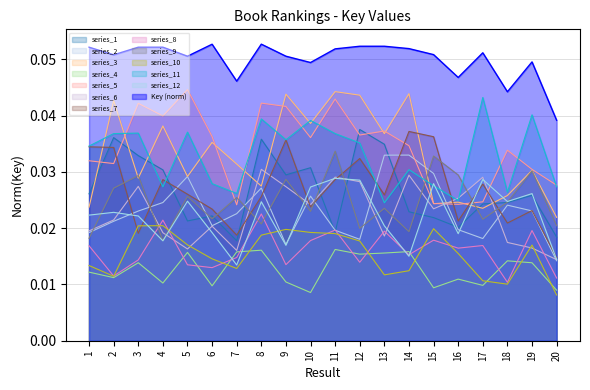

What is the maximum value shown in the chart?

0.1